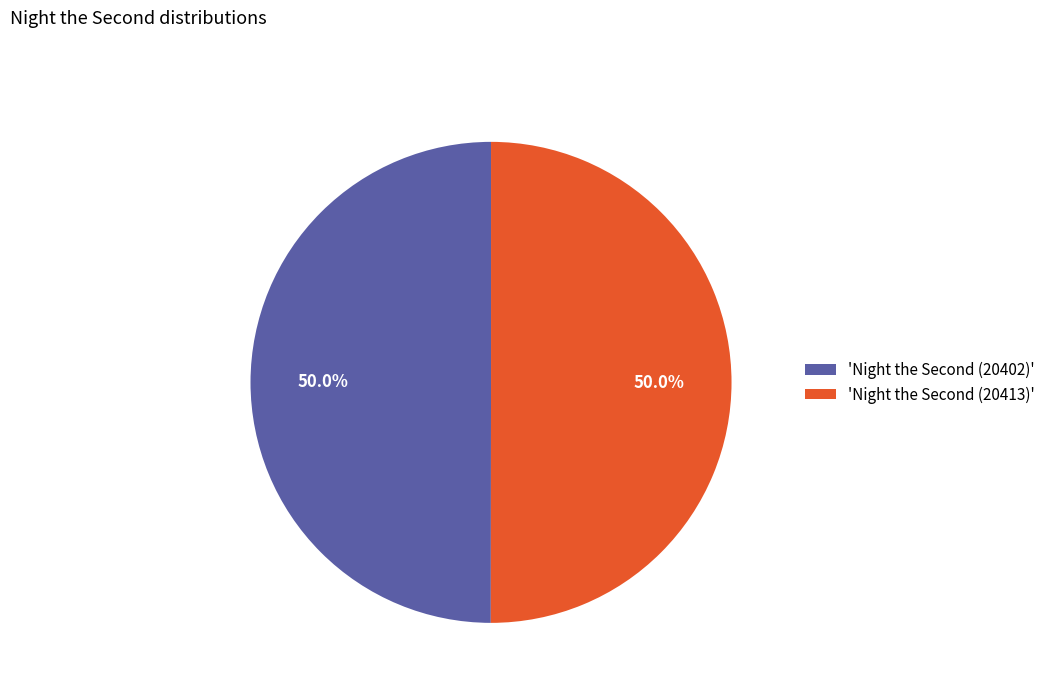

How many slices are in this pie chart?

2